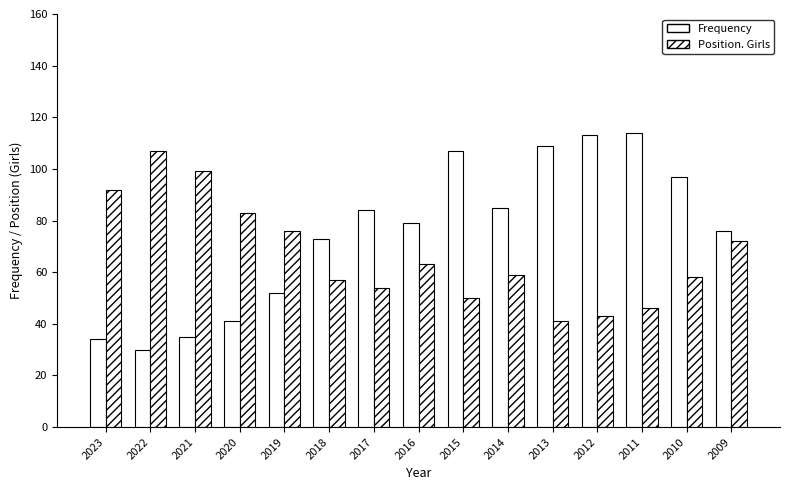

What is the greatest value displayed?

114